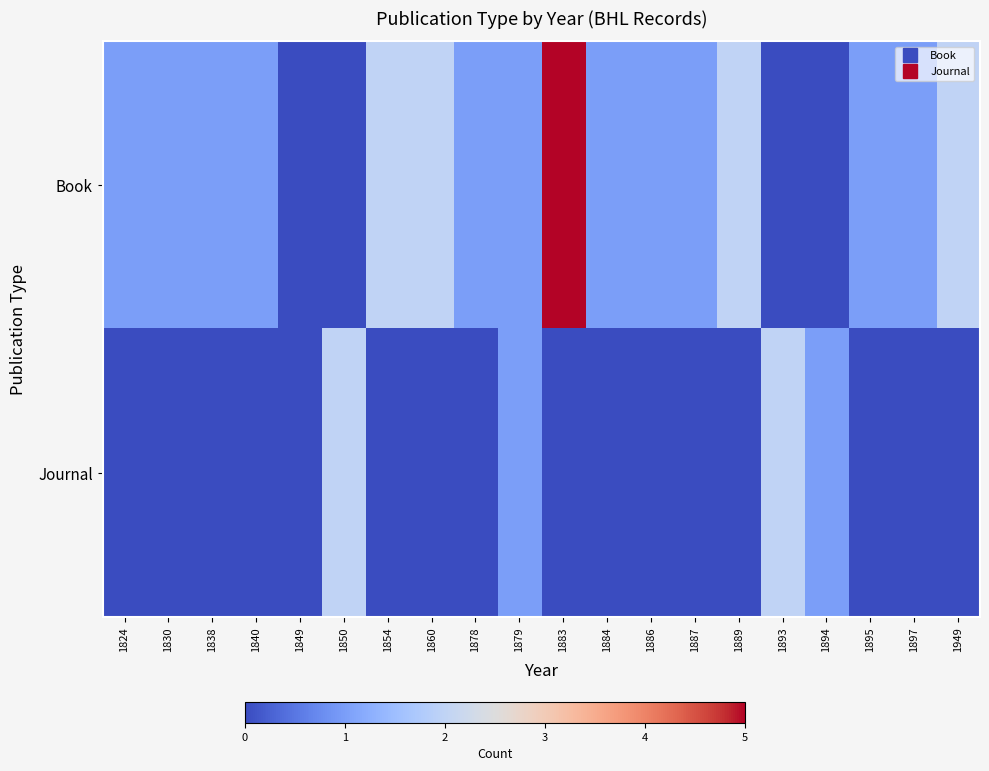

How many distinct data groups are displayed?

2